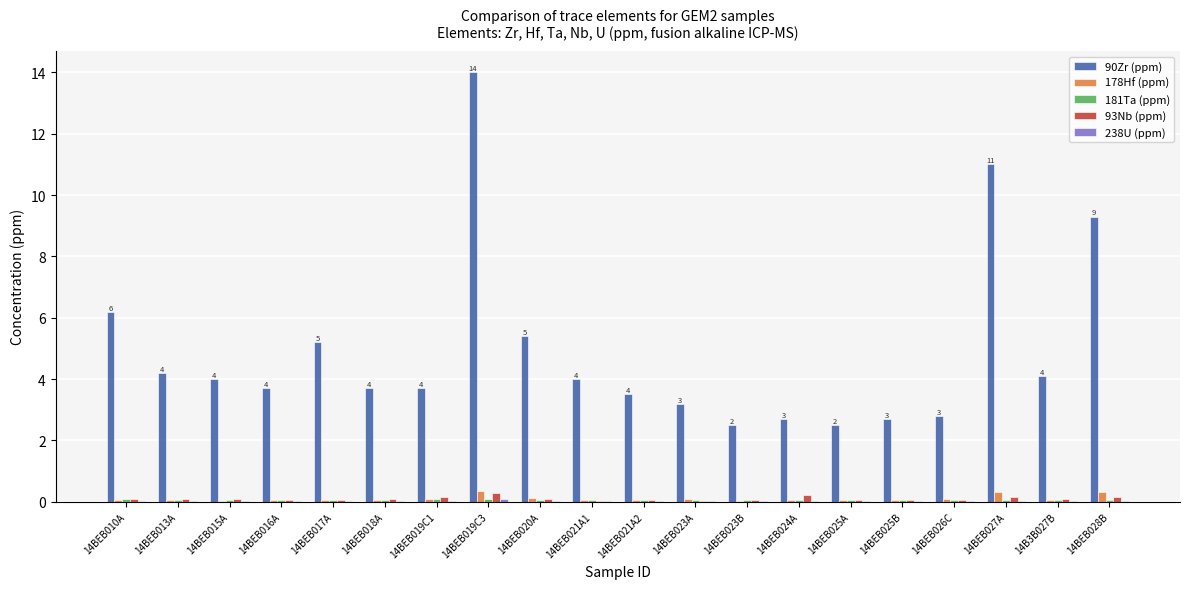

What is the total value across all series at 14BEB023A?

3.4